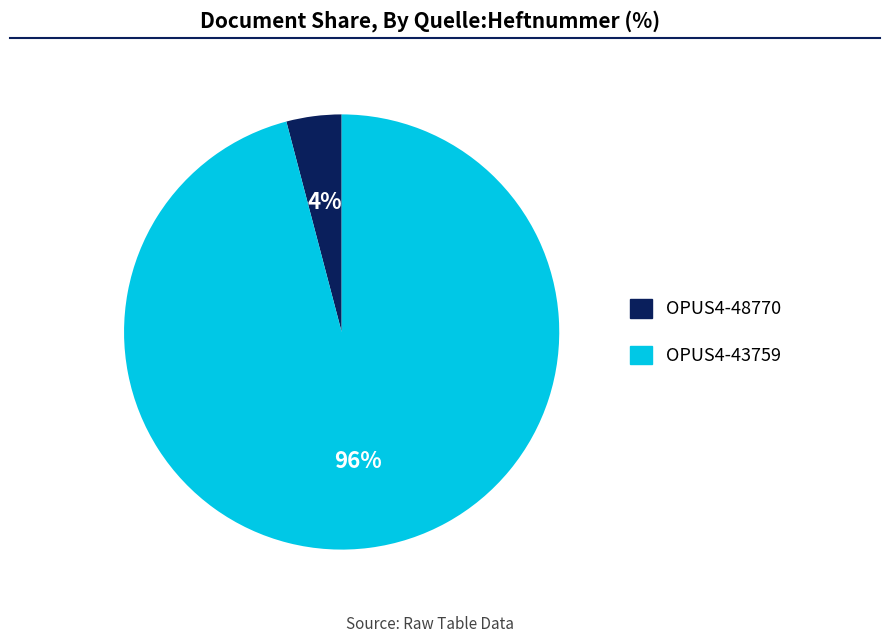

How many slices are in this pie chart?

2